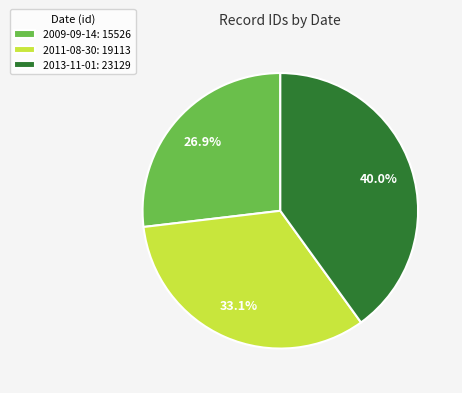

What is the total percentage of 2009-09-14 and 2013-11-01?

66.9%